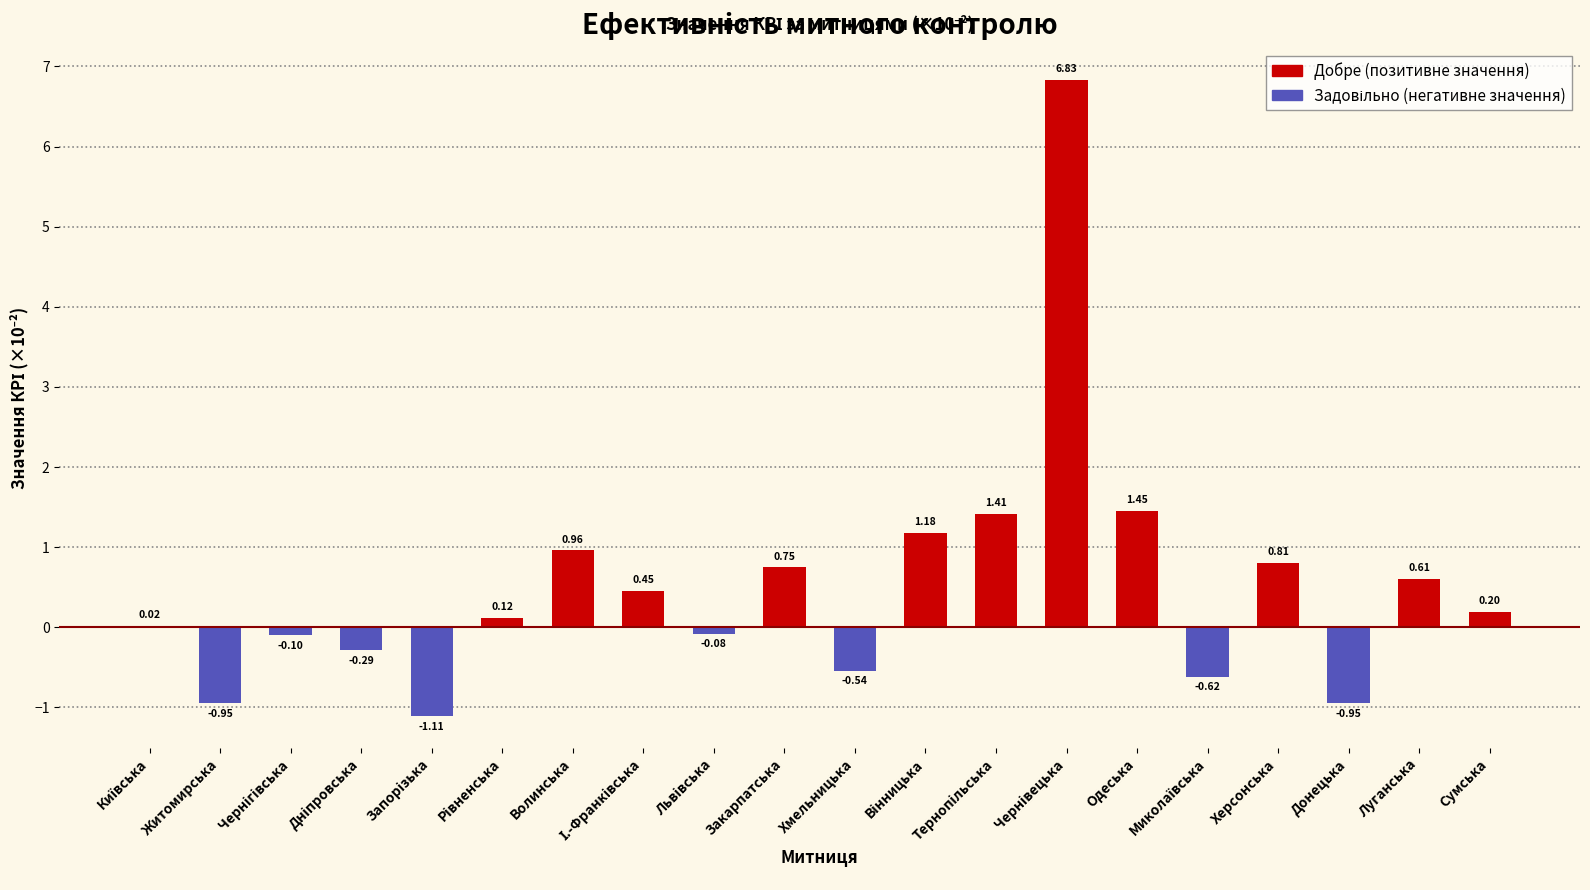

Read the Добре (позитивне значення) value at Рівненська.

0.1